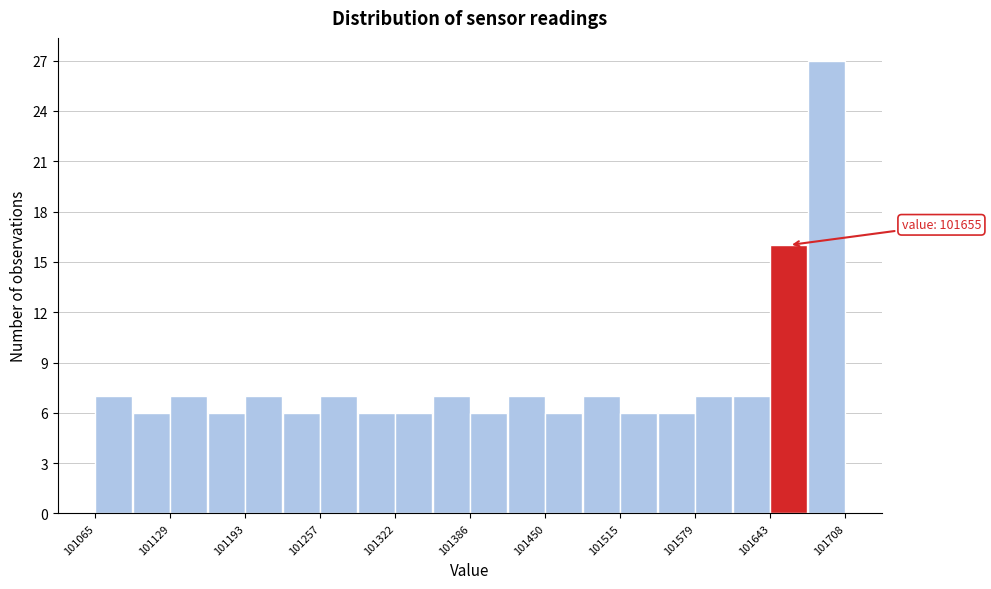

Around what value on the x-axis is the tallest bar? Give the approximate position of its centre, as read against the axis.

101690